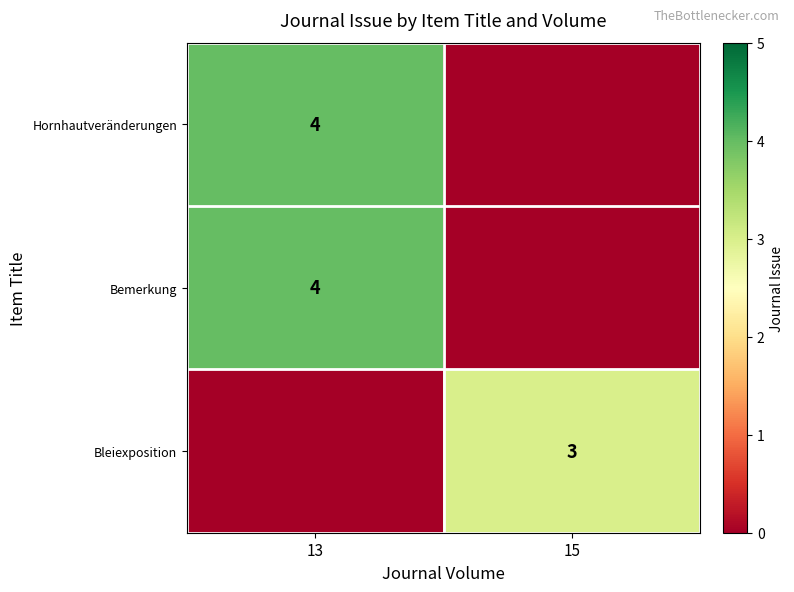

The value of Bleiexposition at 15 is 1. True or false?

False